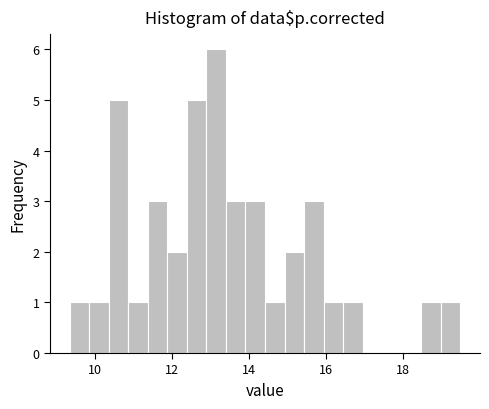

Read against the x-axis, roughly where is the centre of the tallest bar?

13.2